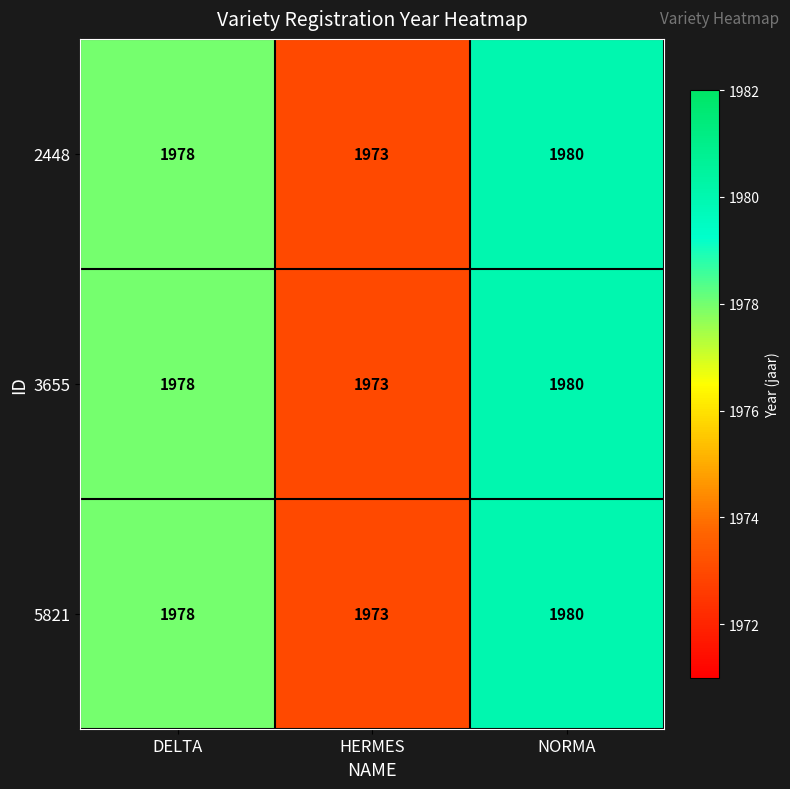

What is the difference between the maximum and minimum values in the 5821 series?

7